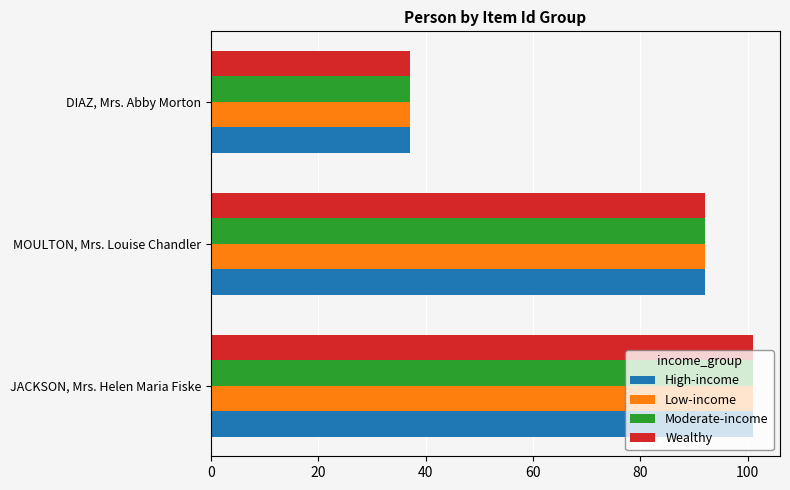

Where is Low-income nearest to the value 69?

MOULTON, Mrs. Louise Chandler